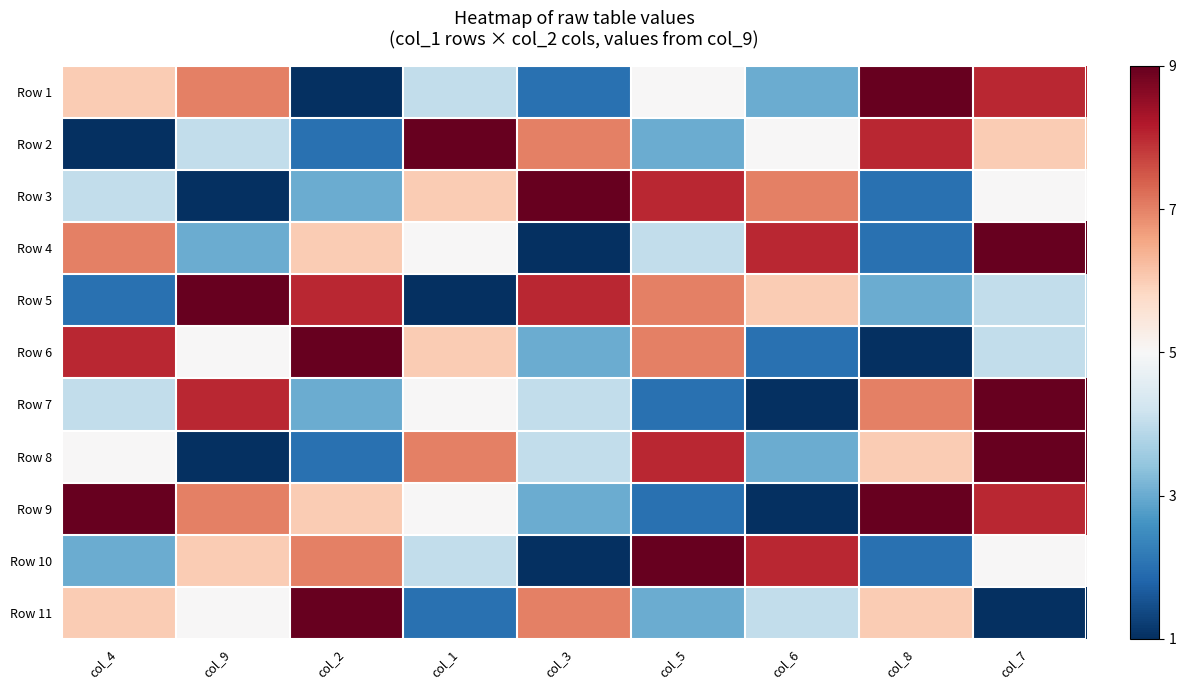

Count the number of data series in this chart.

11